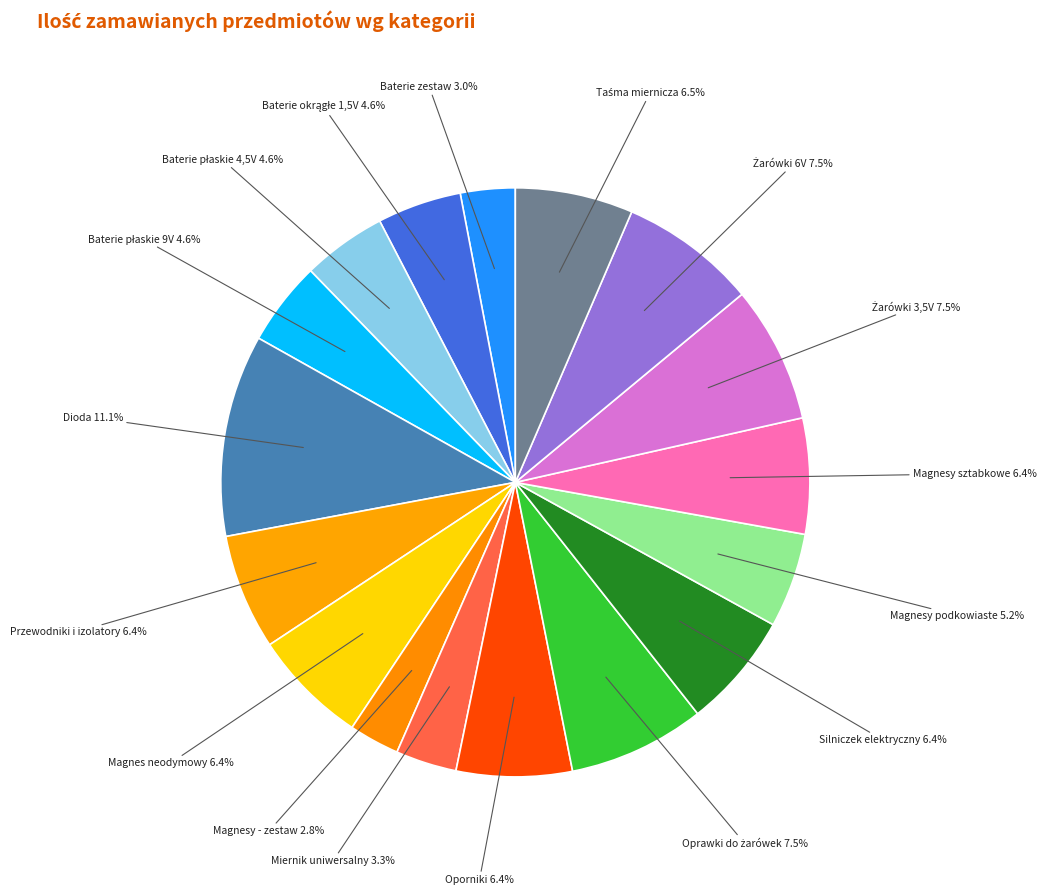

Count the number of slices in the pie.

17